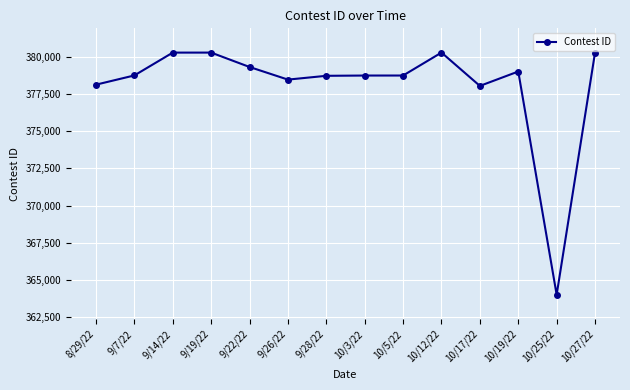

What is the greatest value displayed?

380275